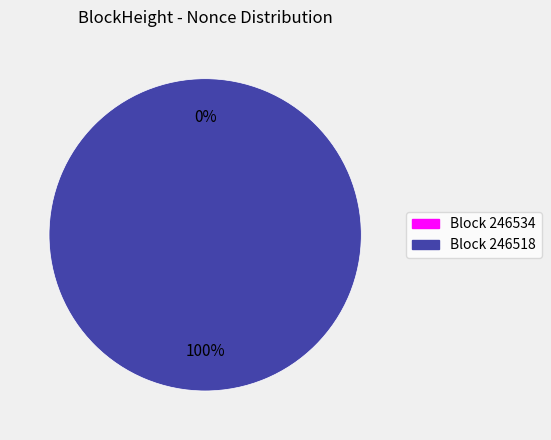

Count the number of slices in the pie.

2